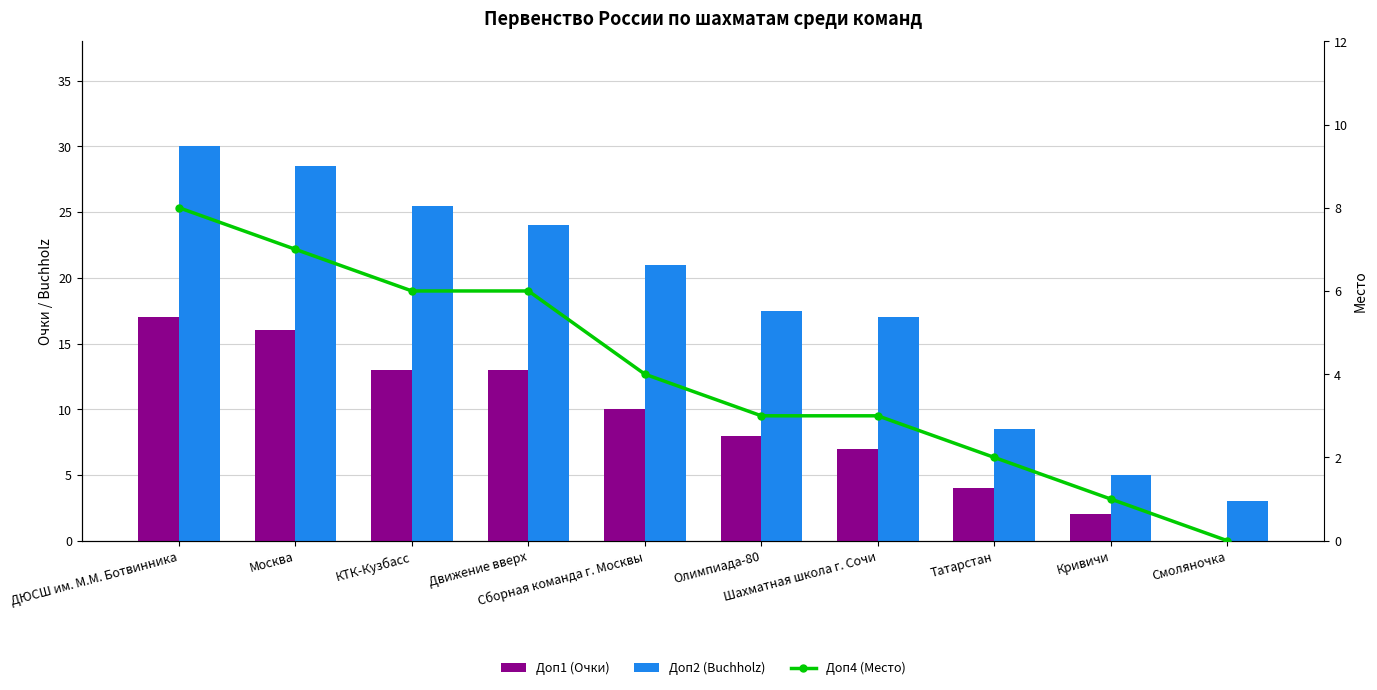

What position from the right is Татарстан?

3